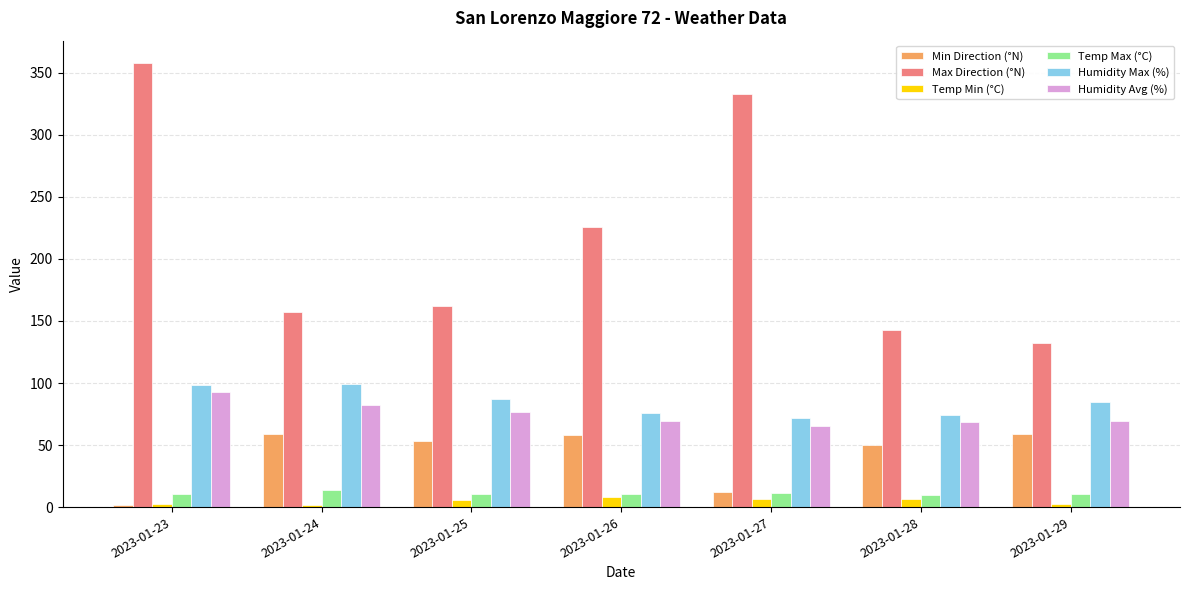

What is the difference between the second highest and second lowest values in the Min Direction (°N) series?

47.0